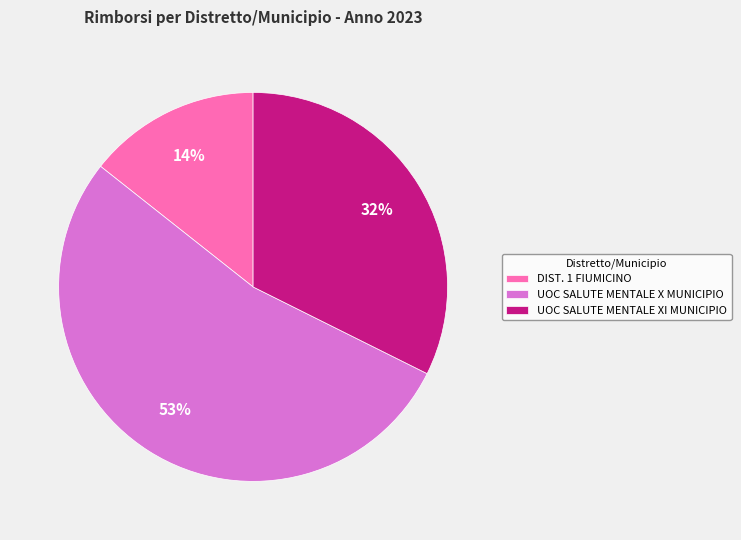

Between UOC SALUTE MENTALE X MUNICIPIO and UOC SALUTE MENTALE XI MUNICIPIO, which is larger?

UOC SALUTE MENTALE X MUNICIPIO